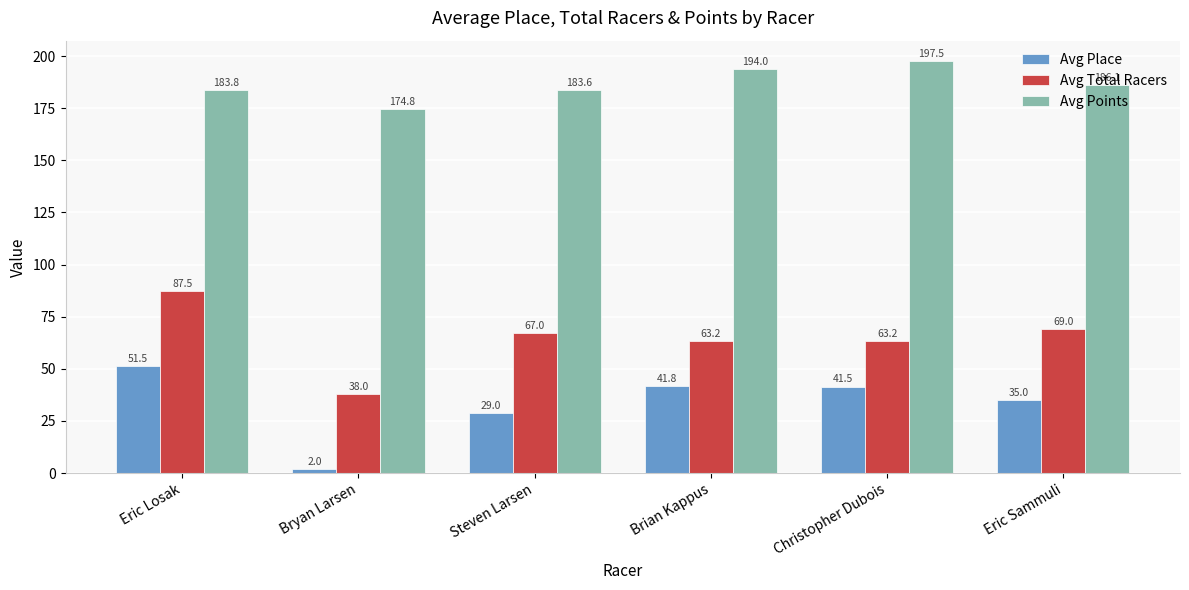

Rank the series by their maximum value, from highest to lowest.

Avg Points, Avg Total Racers, Avg Place